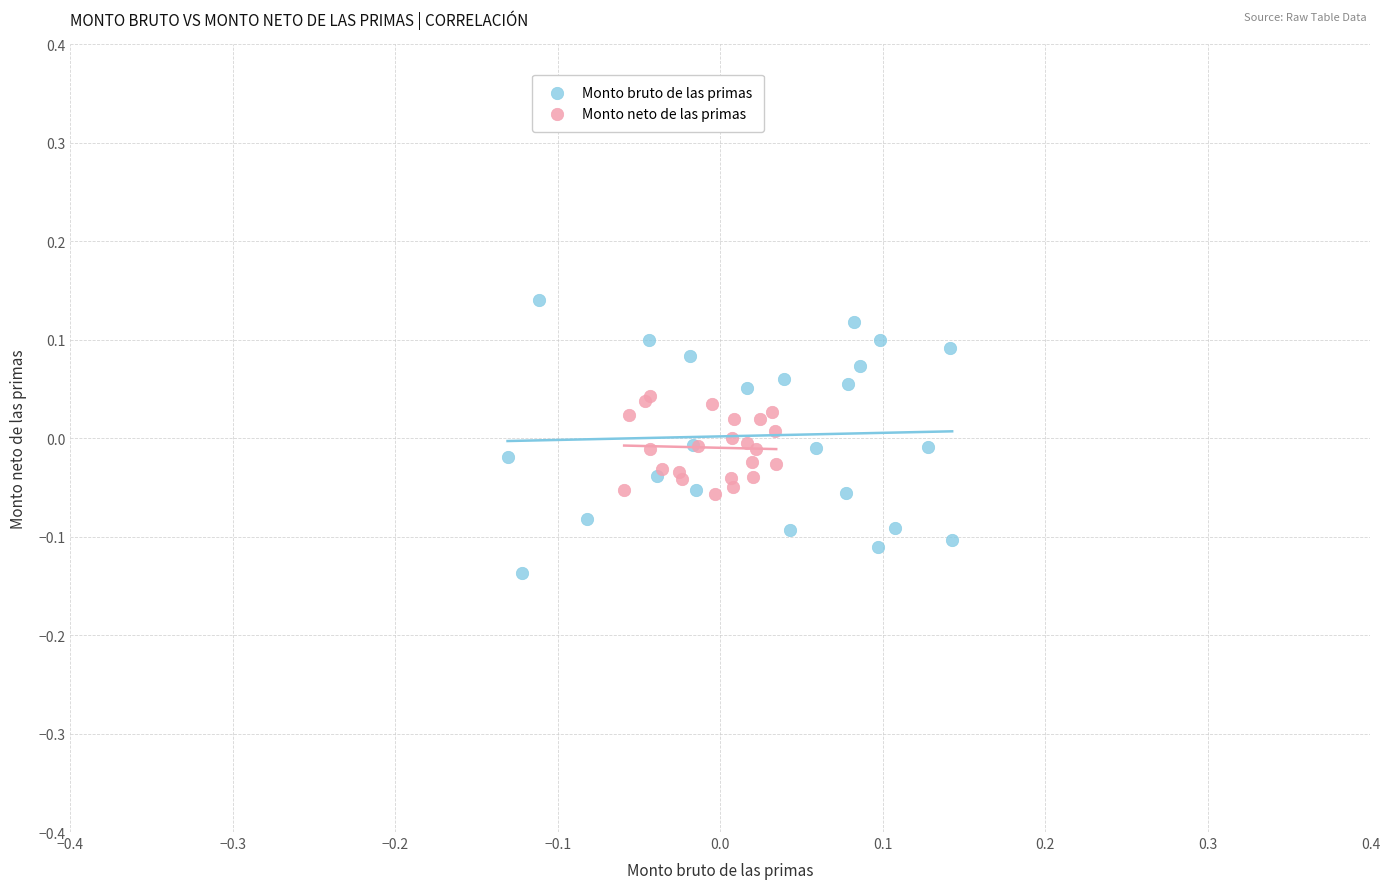

Which series contains the highest Y value?

Monto bruto de las primas